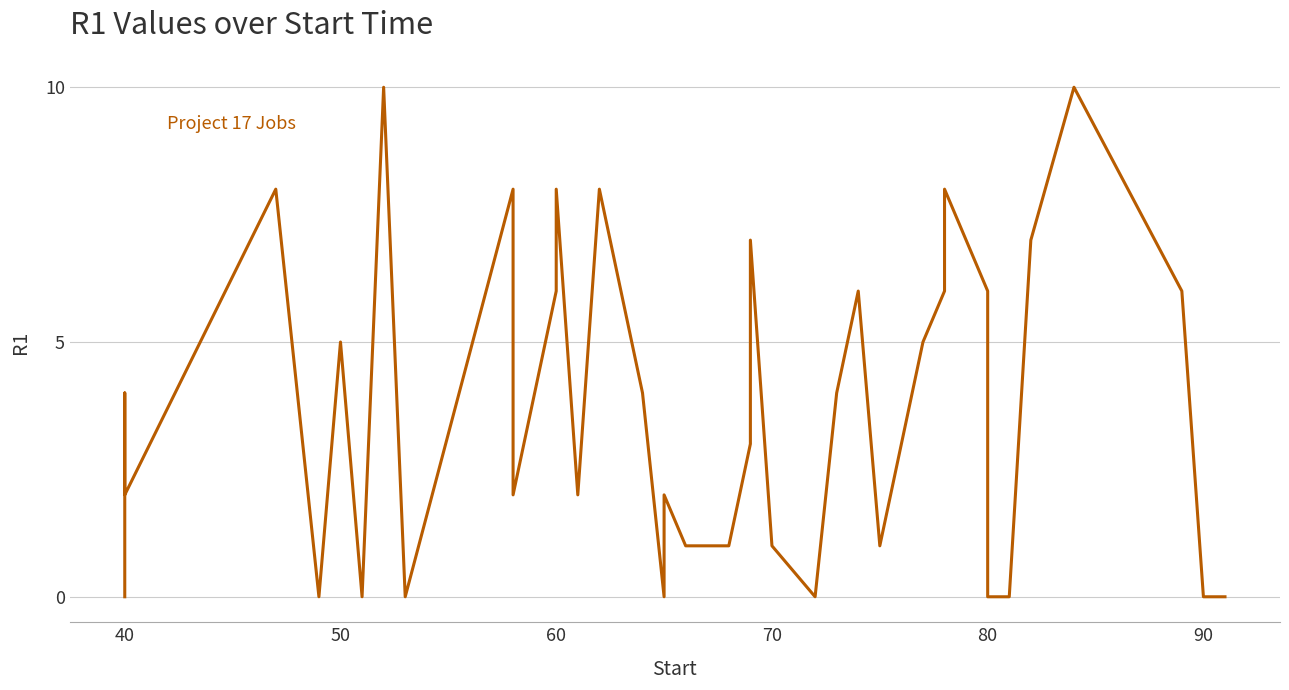

Is it true that the value at 27 is 10?

False